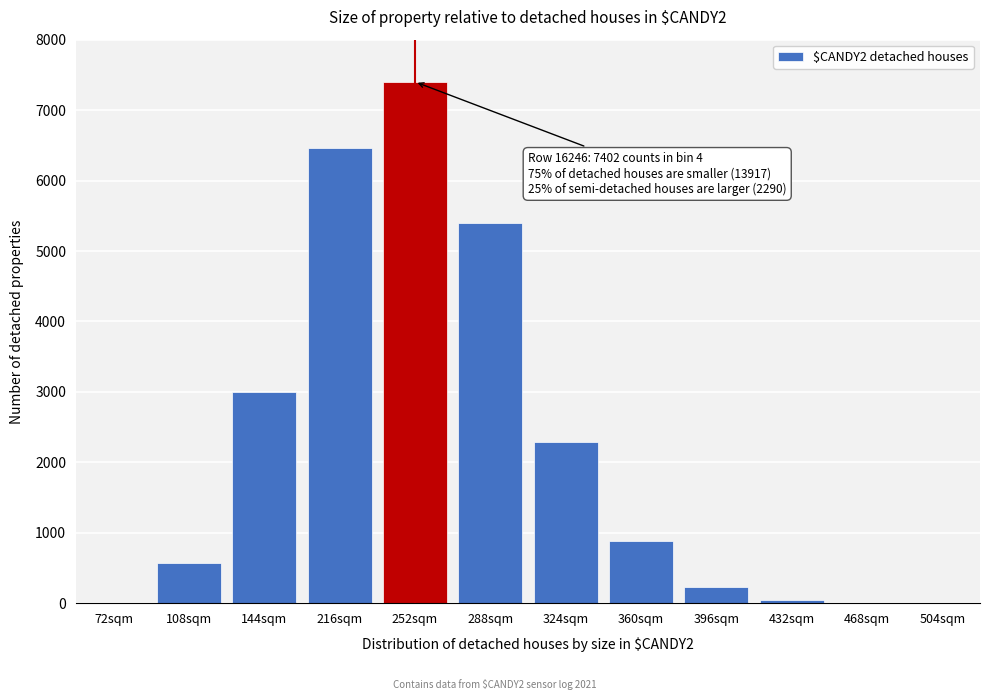

Which label corresponds to the largest value in the chart?

252sqm